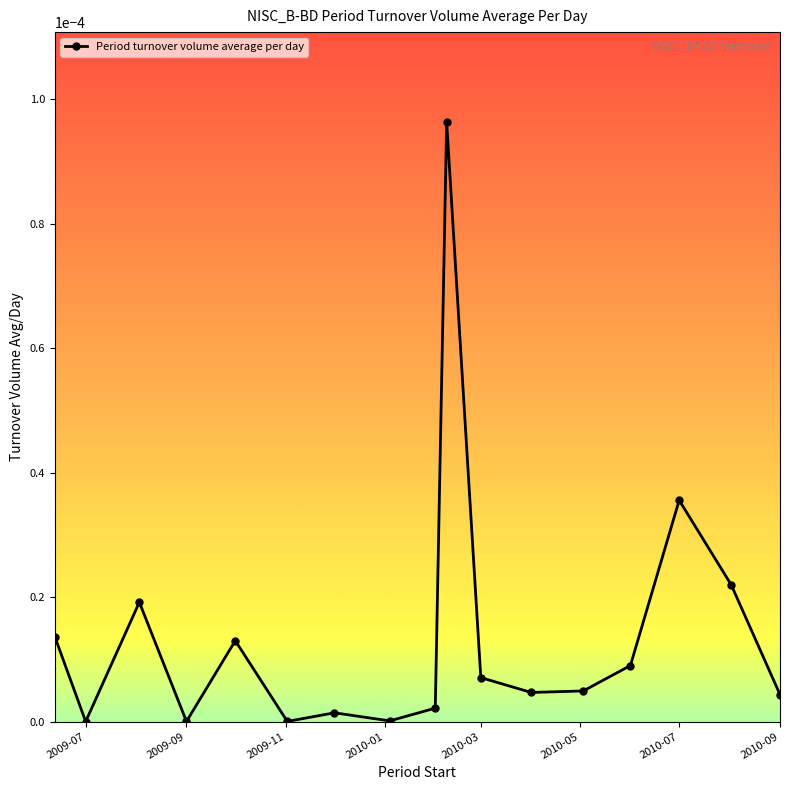

True or false: there are more than 1 points higher than both neighbors.

True